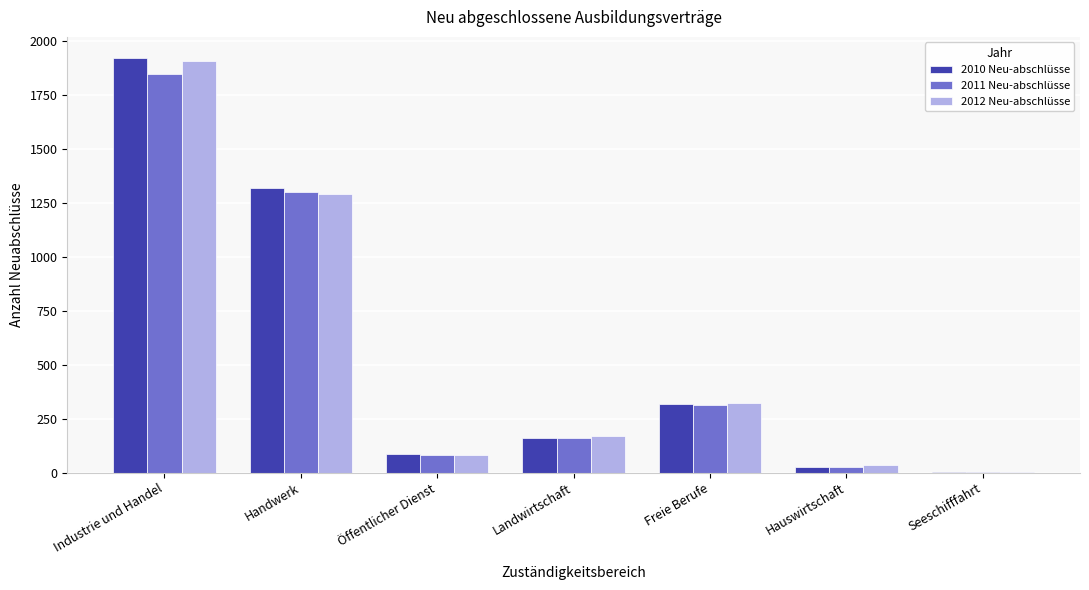

Which label corresponds to the largest value in the chart?

Industrie und Handel